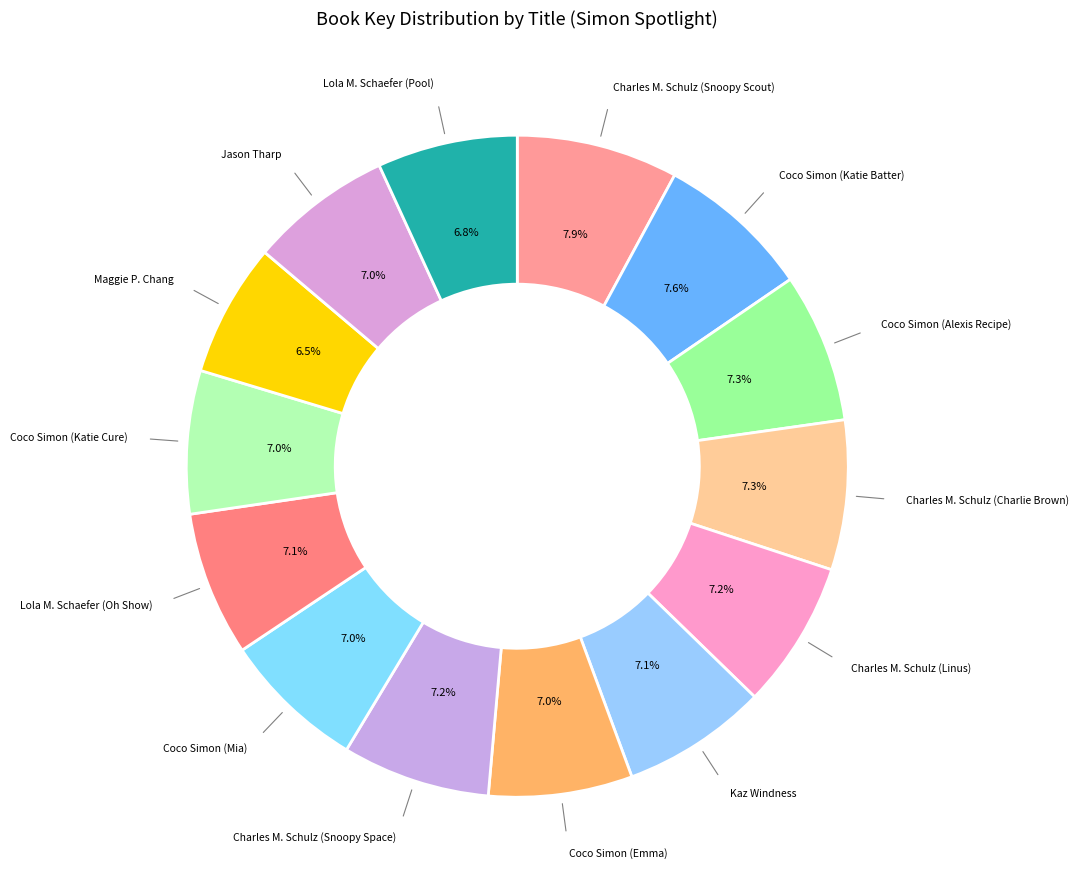

To the nearest percent, what portion does Jason Tharp represent?

7%